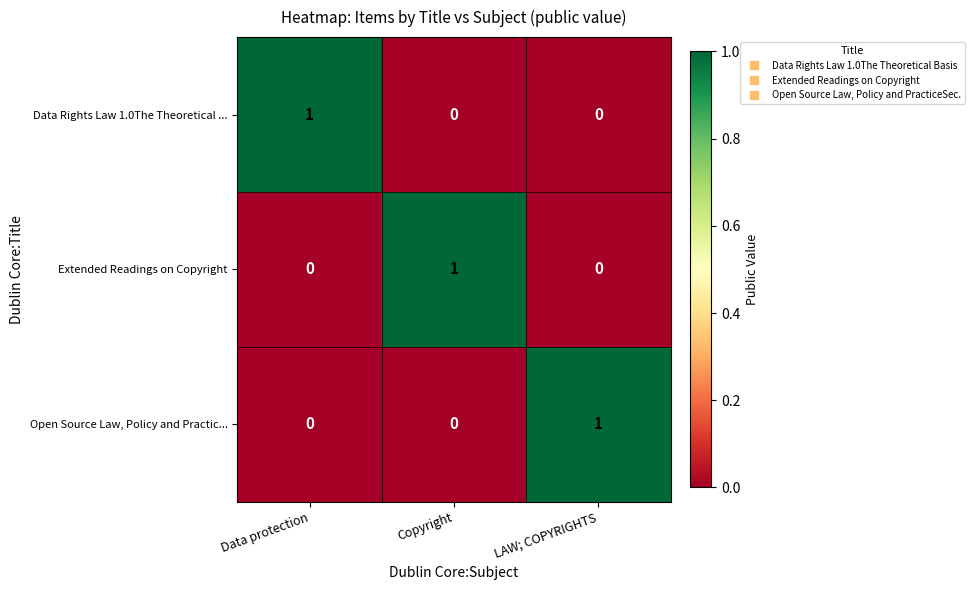

The value of Data Rights Law 1.0The Theoretical ... at Data protection is 2. True or false?

False